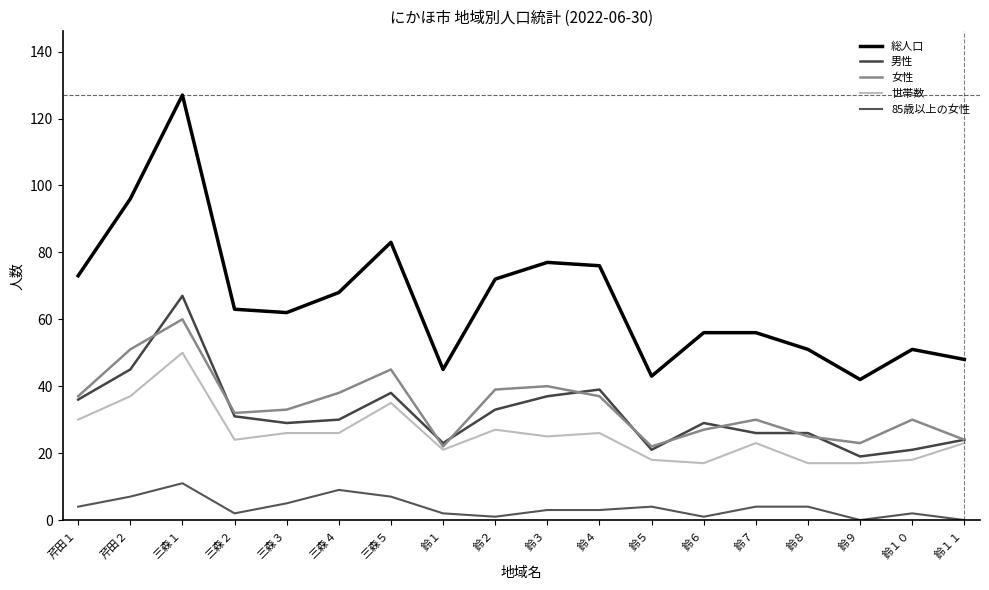

How many lines are shown in the chart?

5